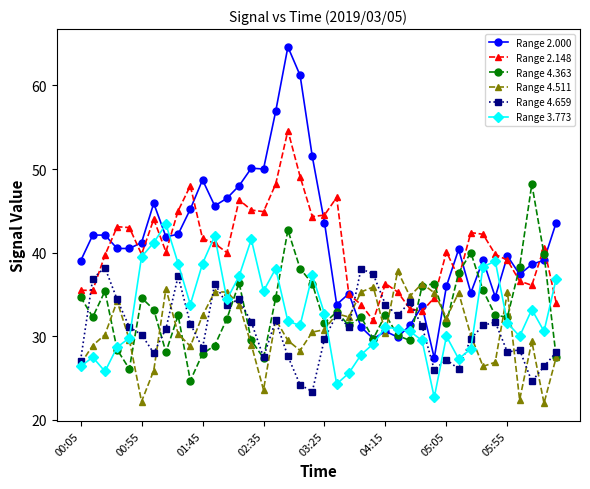

What is the value of the Range 4.511 point at the 19th from the left?

28.3